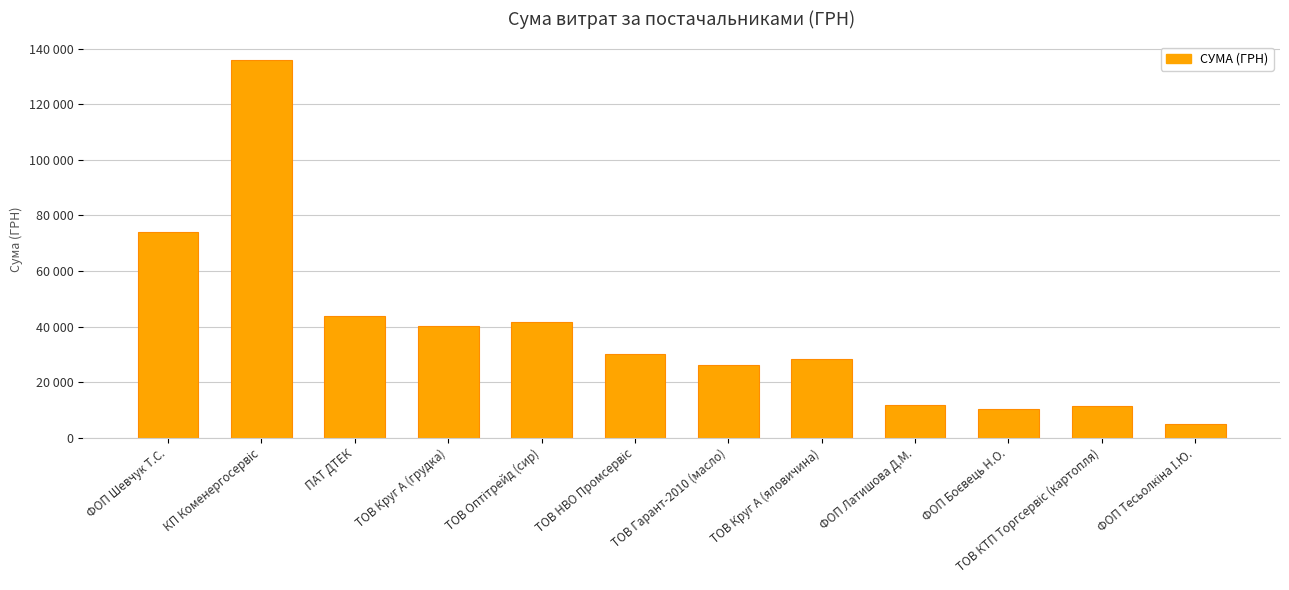

Does the chart contain any negative values?

No